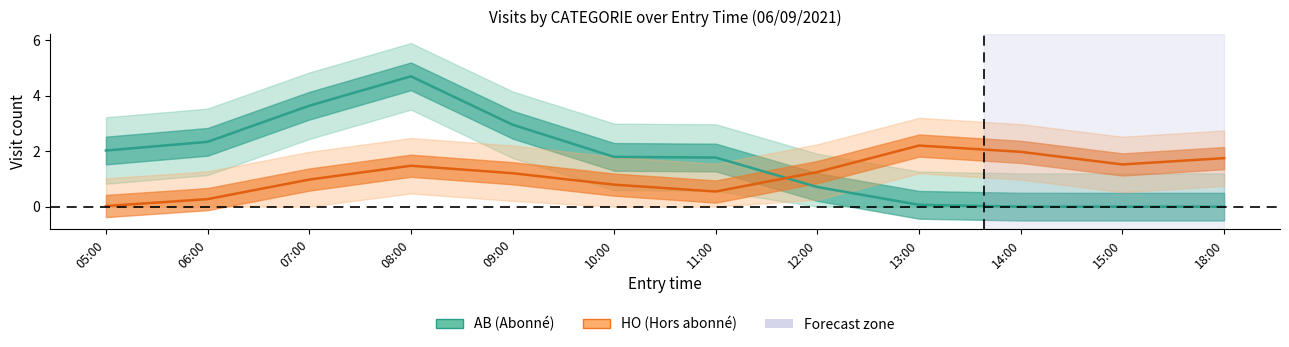

Reading right to left, what are all the values shown in this chart?

AB (Abonné): 18:00=0.0	15:00=0.0	14:00=0.0	13:00=0.1	12:00=0.7	11:00=1.8	10:00=1.8	09:00=3.0	08:00=4.7	07:00=3.6	06:00=2.3	05:00=2.0
HO (Hors abonné): 18:00=1.8	15:00=1.5	14:00=2.0	13:00=2.2	12:00=1.3	11:00=0.5	10:00=0.8	09:00=1.2	08:00=1.5	07:00=1.0	06:00=0.3	05:00=0.0